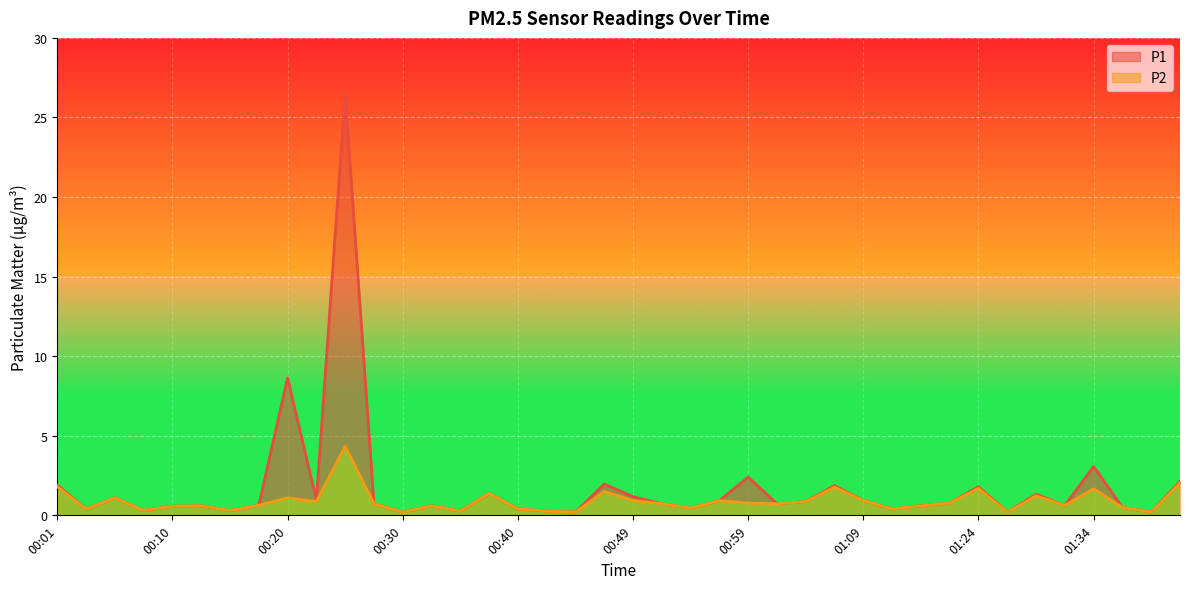

True or false: P1 and P2 cross at least once.

False